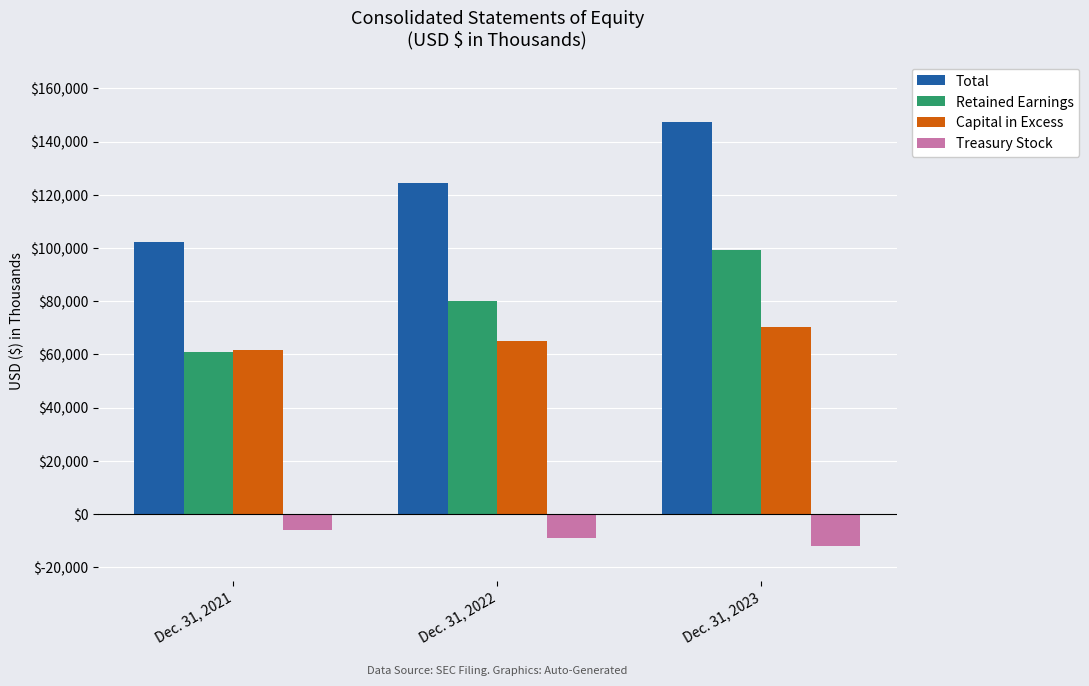

Which series has the largest total across all categories?

Total